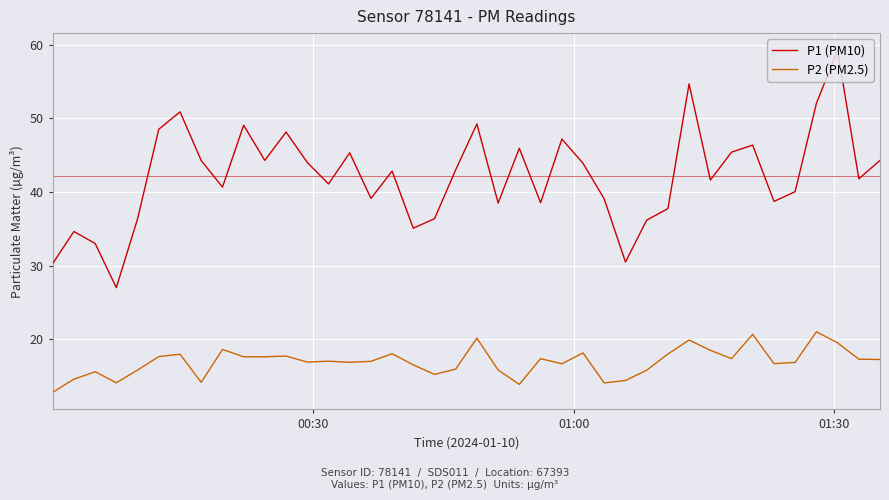

True or false: P2 (PM2.5) and P1 (PM10) cross at least once.

False